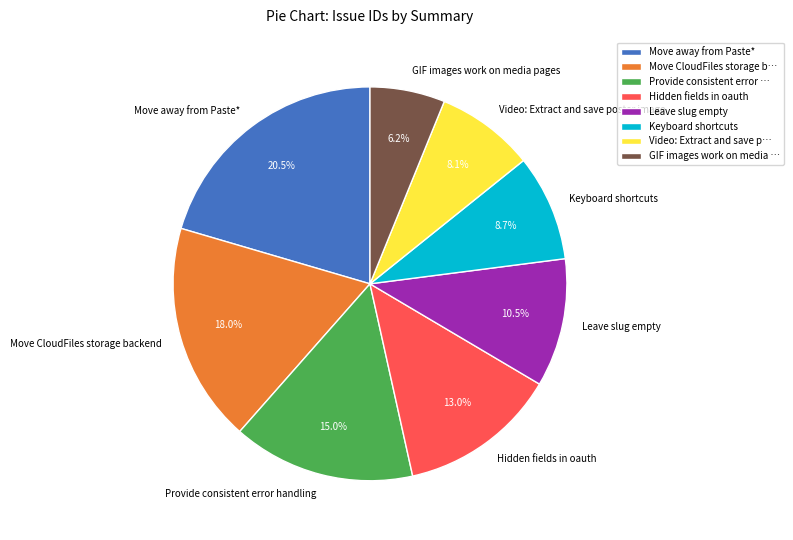

Is the sum of Move away from Paste* and Keyboard shortcuts greater than half?

No